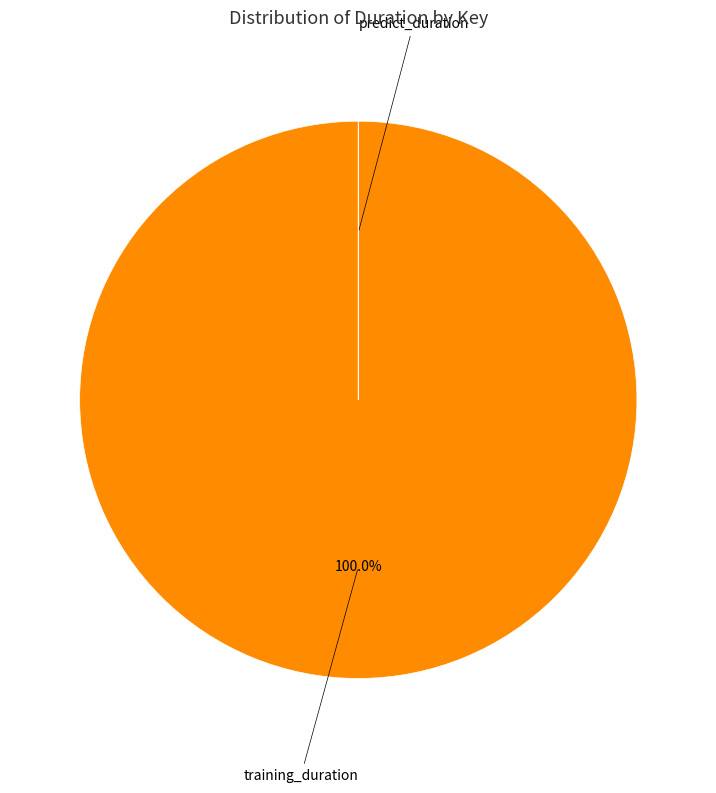

Is there a majority slice in this chart?

Yes